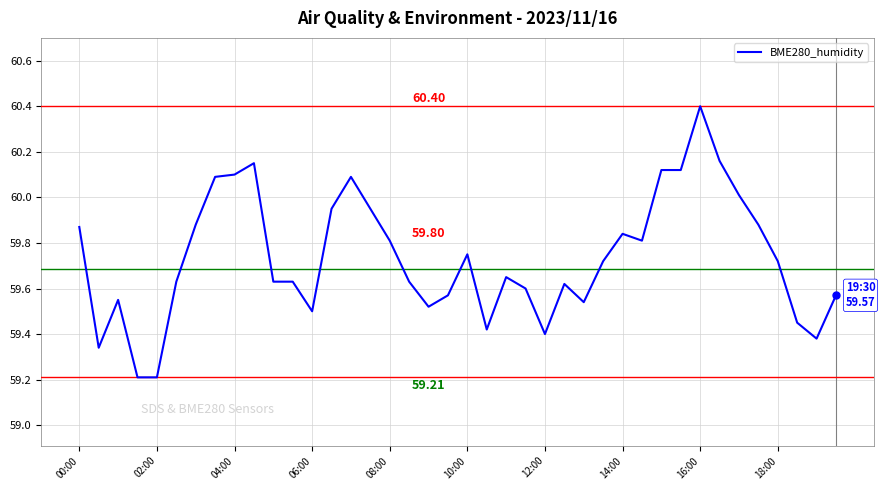

Count the number of data series in this chart.

1